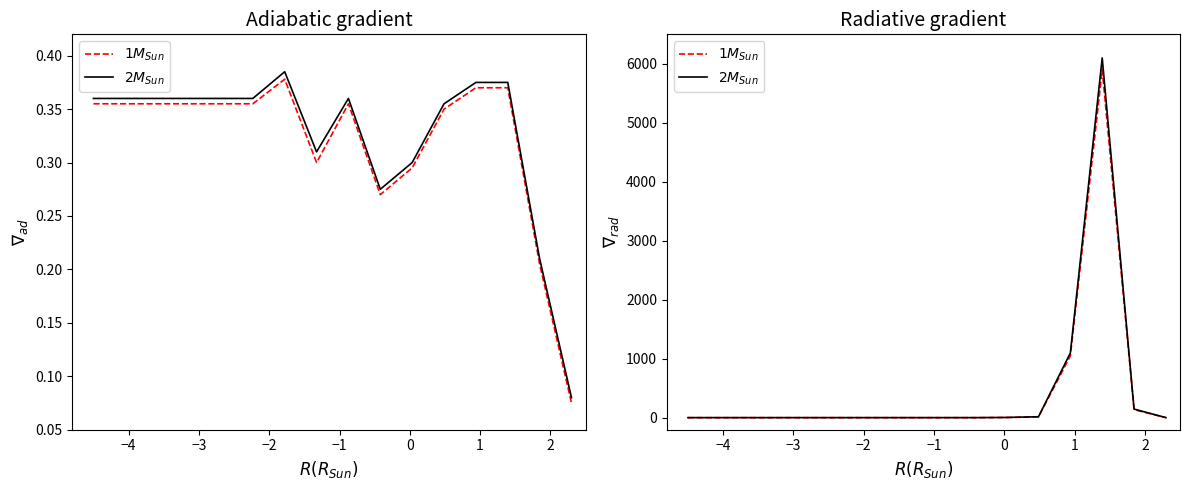

At how many categories does at least one series exceed 2164?

1